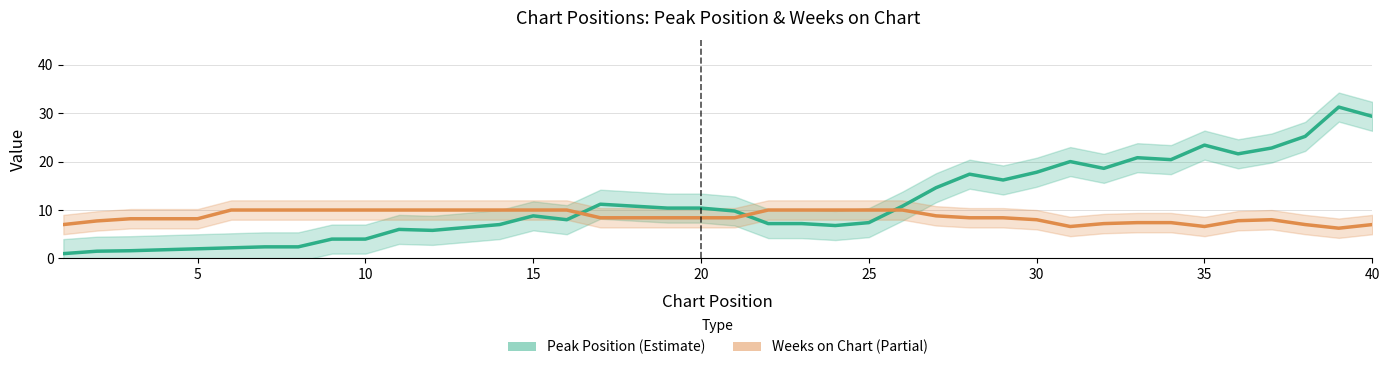

Rank the series at 25 from lowest to highest value.

Peak Position (Estimate), Weeks on Chart (Partial)